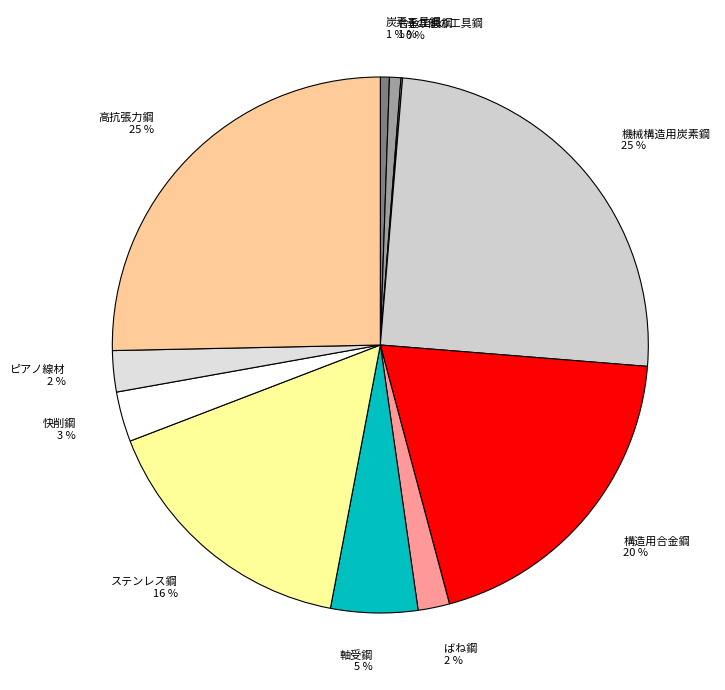

To the nearest percent, what is the difference between the largest and smallest slice percentages?

25%